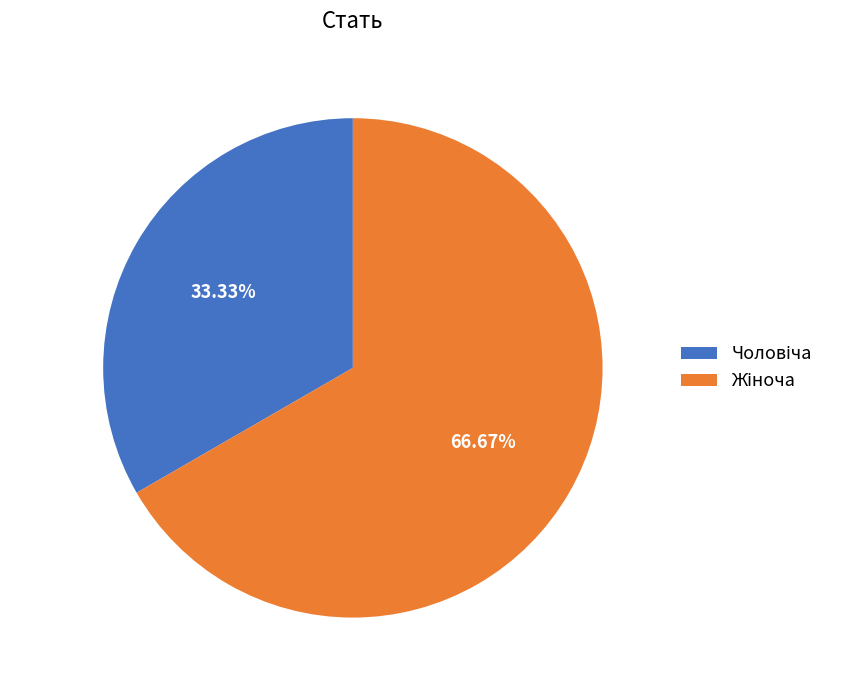

Is there any slice that represents more than half of the pie?

Yes